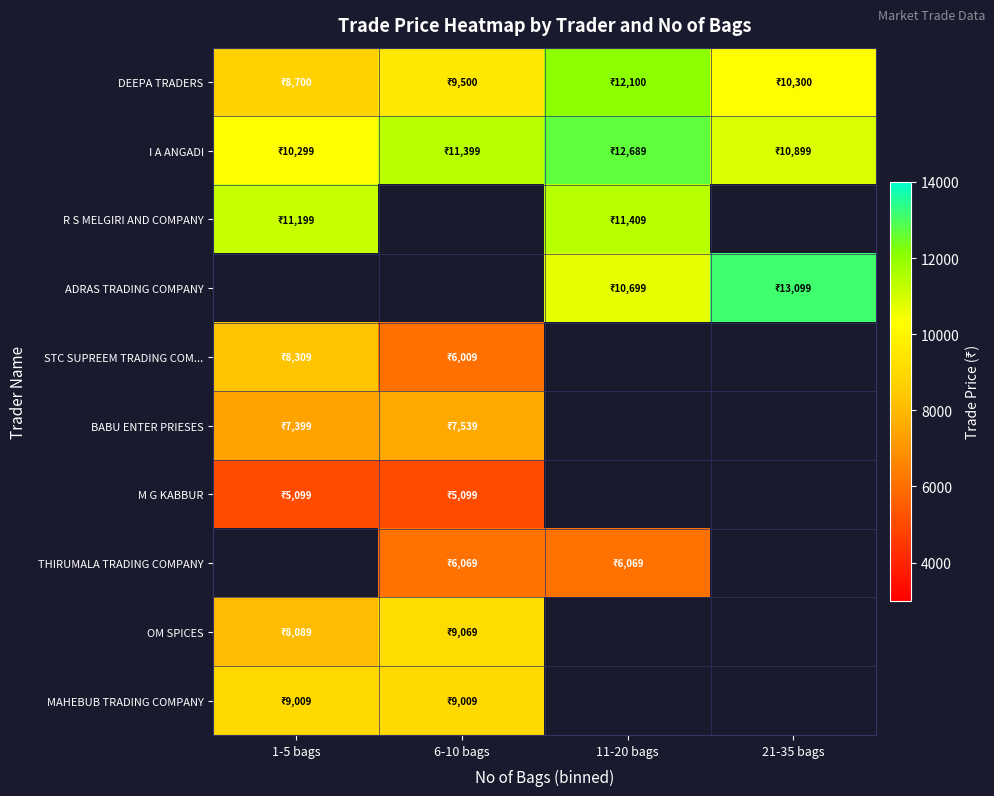

What is the difference between the ADRAS TRADING COMPANY values at 21-35 bags and 11-20 bags?

2400.0